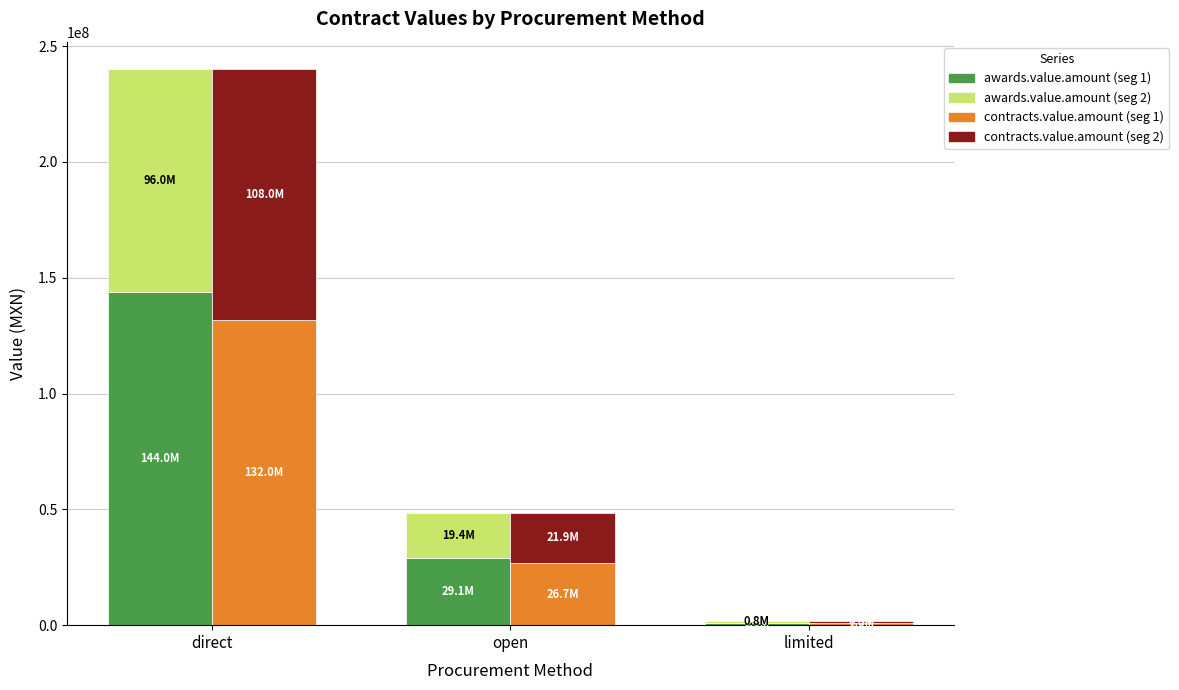

How many bars are there in total?

12